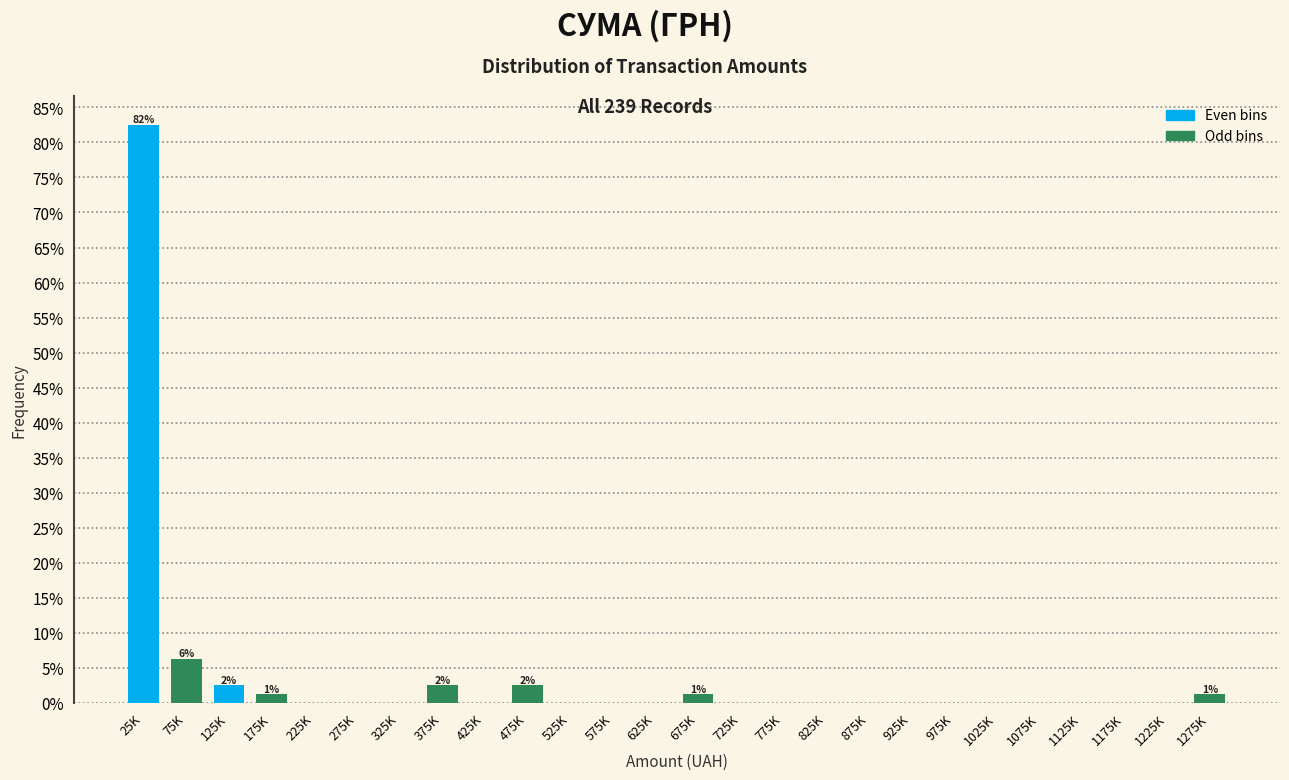

At which category is the sum across all series the highest?

25K